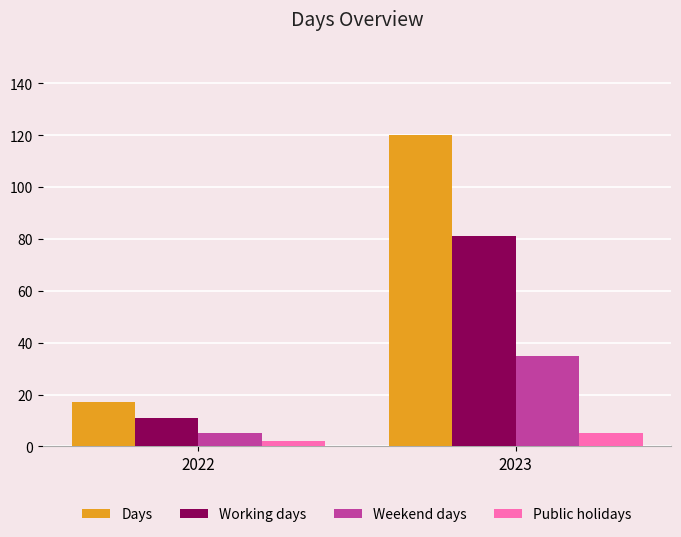

What is the total value across all series at 2023?

241